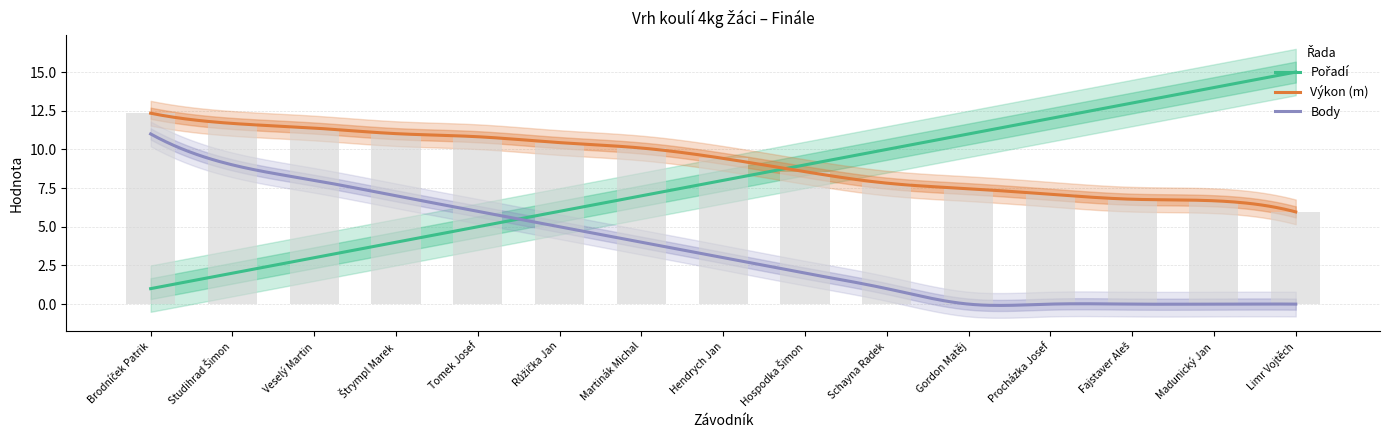

At Gordon Matěj, list the series in order from largest to smallest.

Pořadí, Výkon, Body